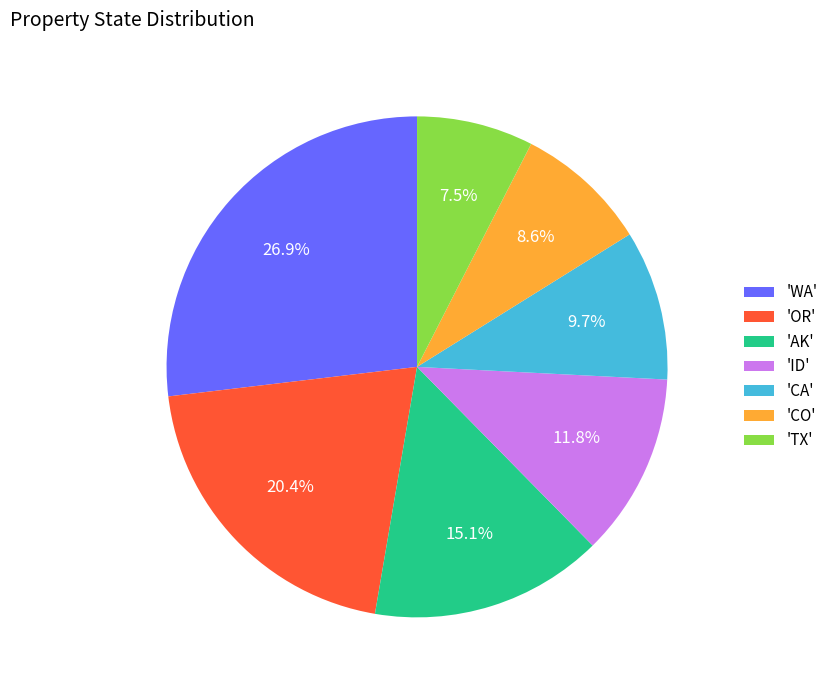

Is there any slice that represents more than half of the pie?

No